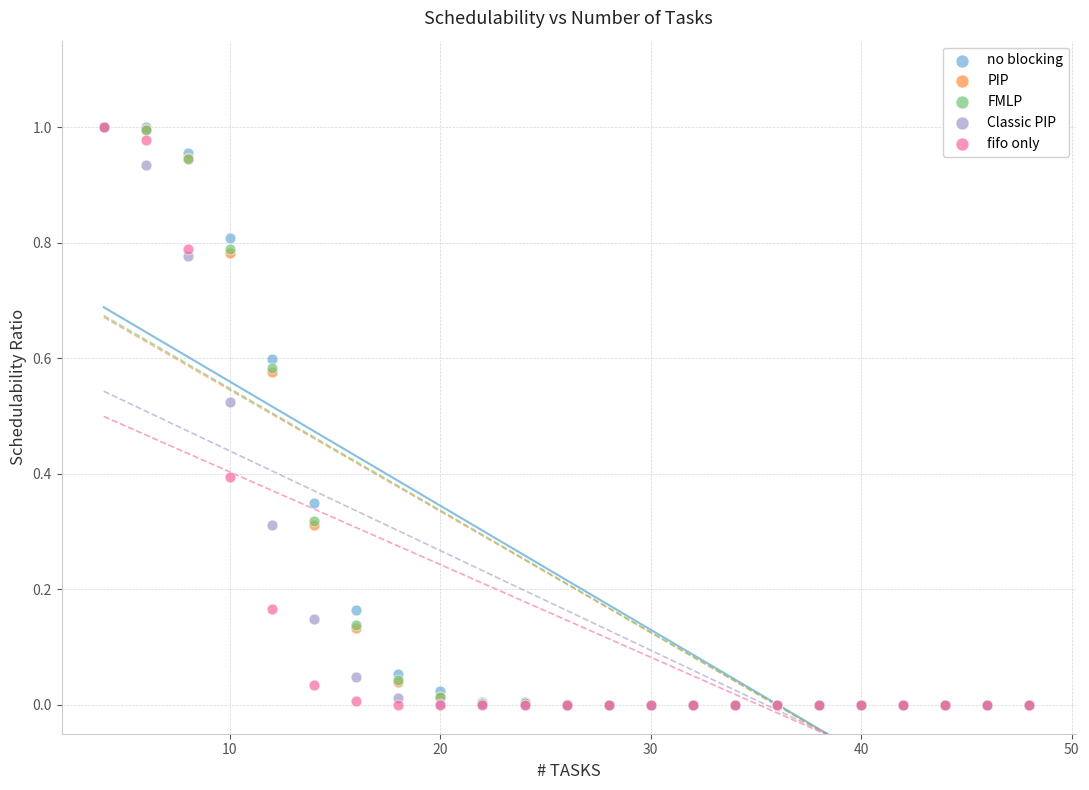

What are all the series names shown in the legend?

no blocking, PIP, FMLP, Classic PIP, fifo only